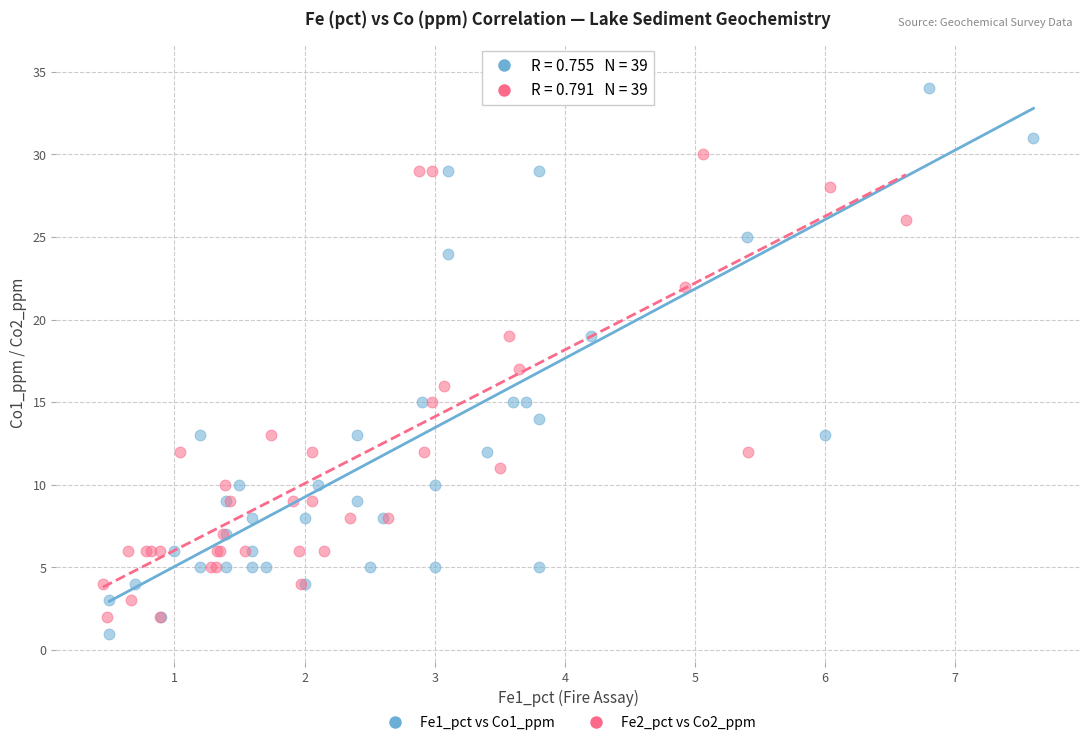

What are all the series names shown in the legend?

Fe1_pct vs Co1_ppm, Fe2_pct vs Co2_ppm